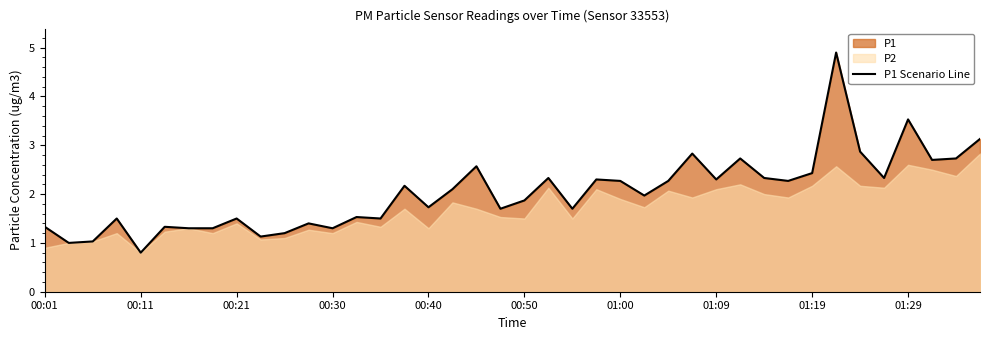

Which category has the lowest value in the P1 Scenario Line series?

00:11